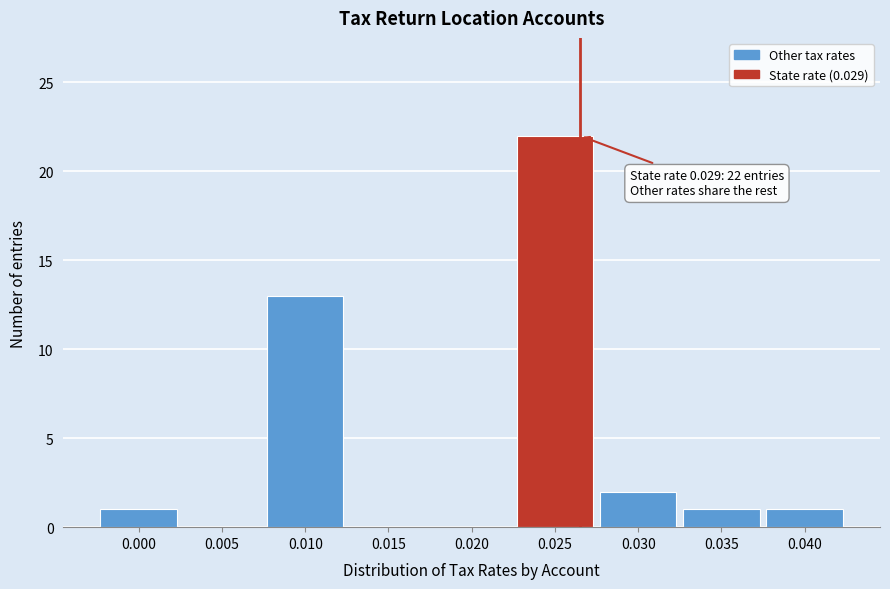

Reading right to left, transcribe all the data shown in this chart.

0.040=1	0.035=1	0.030=2	0.025=22	0.020=0	0.015=0	0.010=13	0.005=0	0.000=1